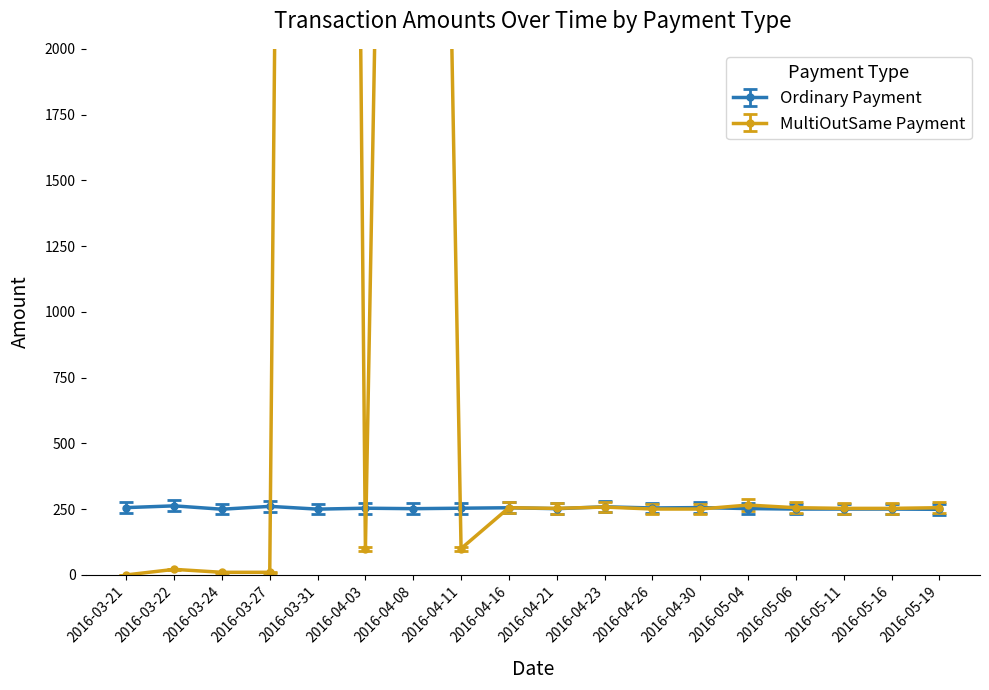

True or false: Ordinary Payment has a value of 414.7 at 2016-05-11.

False